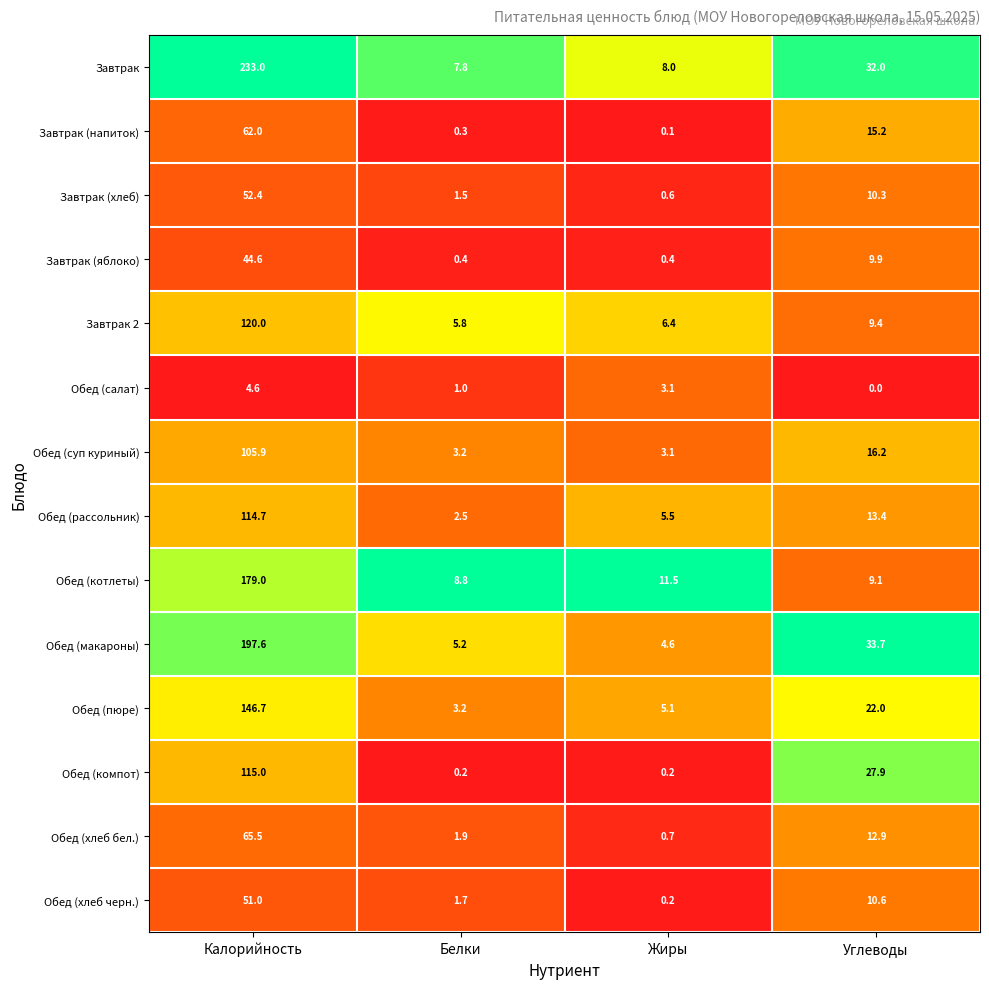

True or false: Завтрак has a value of 11.4 at Жиры.

False